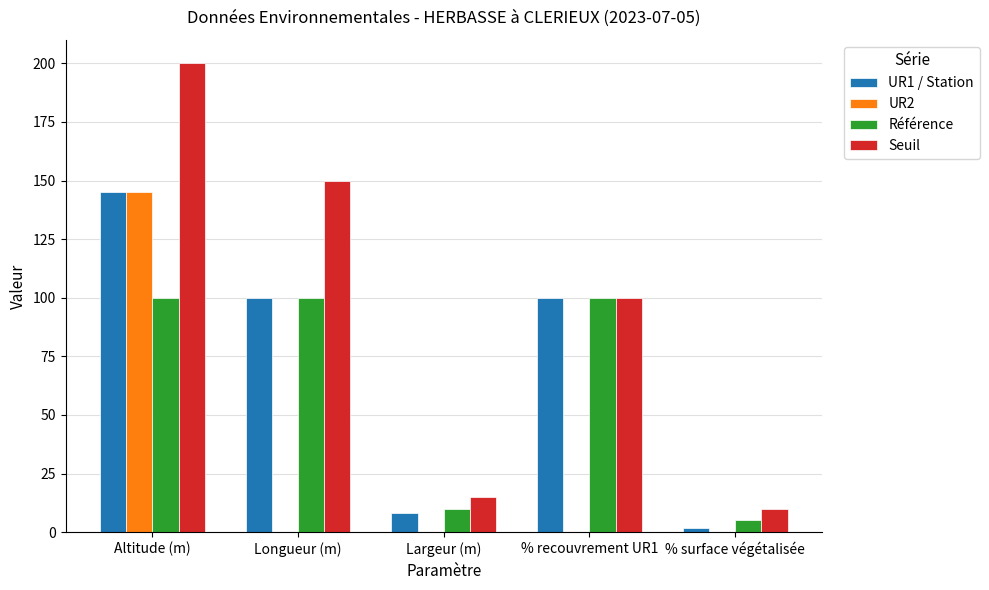

Which category has the highest value across all series?

Altitude (m)